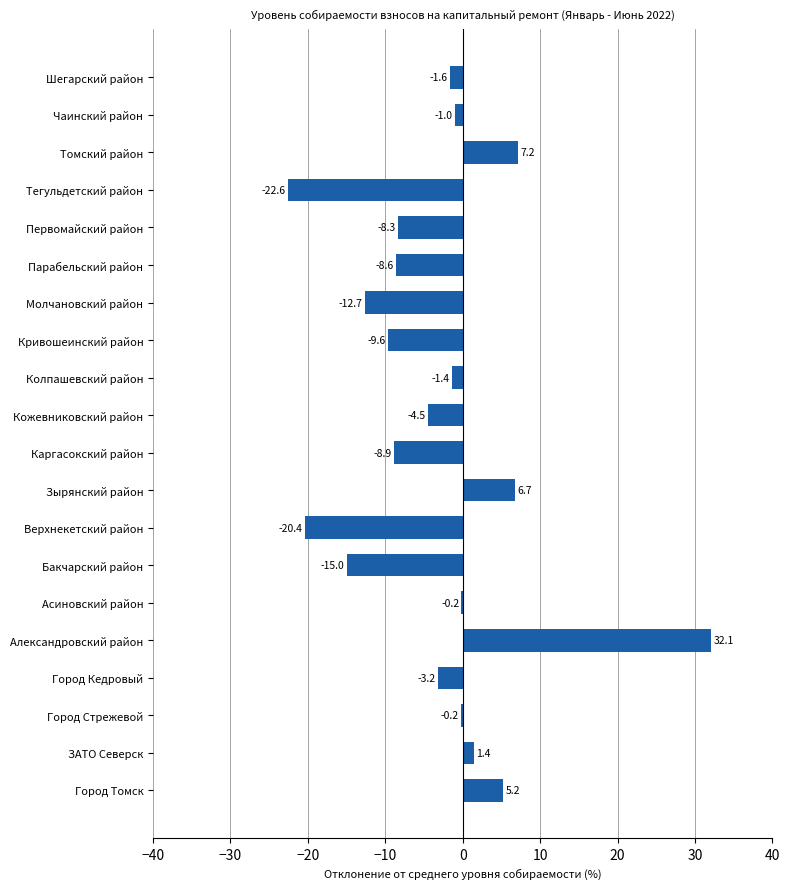

At which category does the chart reach its peak across all series?

Александровский район